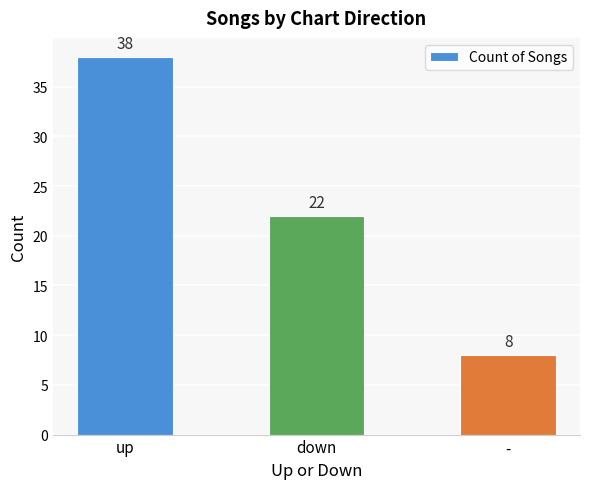

Reading left to right, list all the values displayed in this chart.

up=38	down=22	-=8